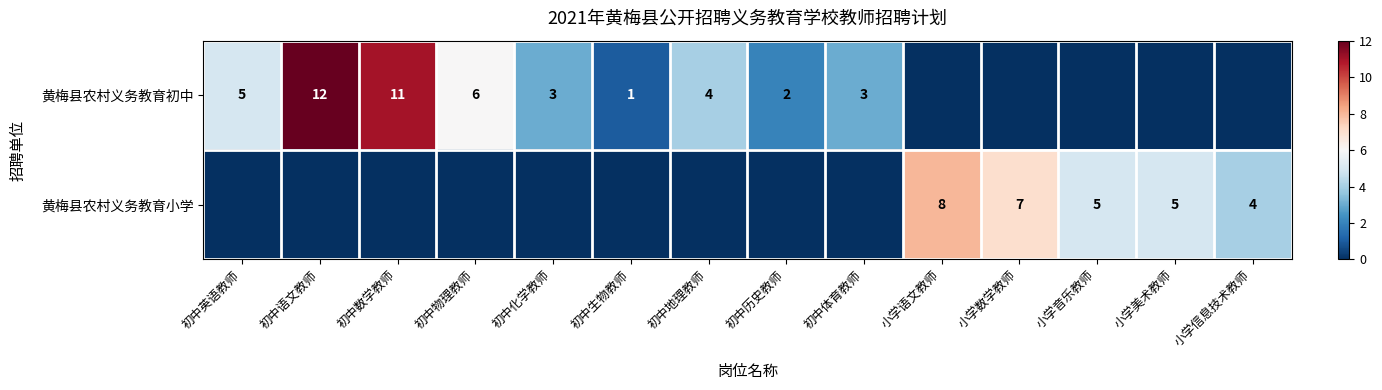

What is the sum of the 黄梅县农村义务教育小学 values at 小学语文教师 and 小学音乐教师?

13